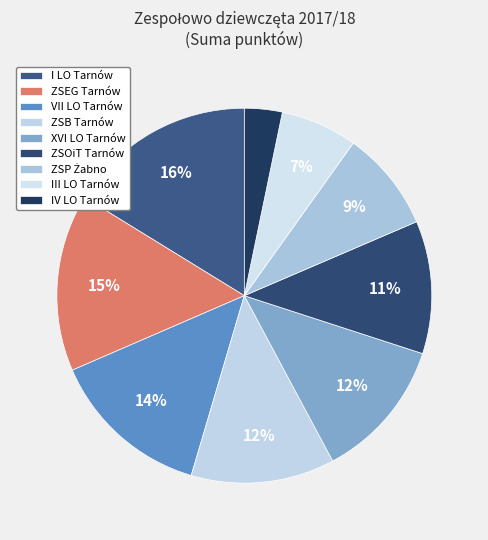

The VII LO Tarnów slice represents 8% of the pie. True or false?

False